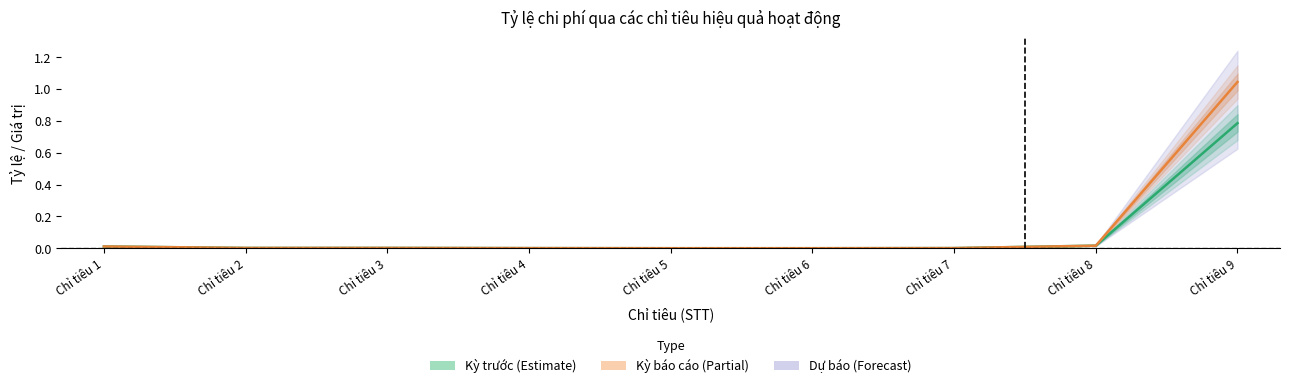

At which category is the sum across all series the highest?

Chỉ tiêu 9